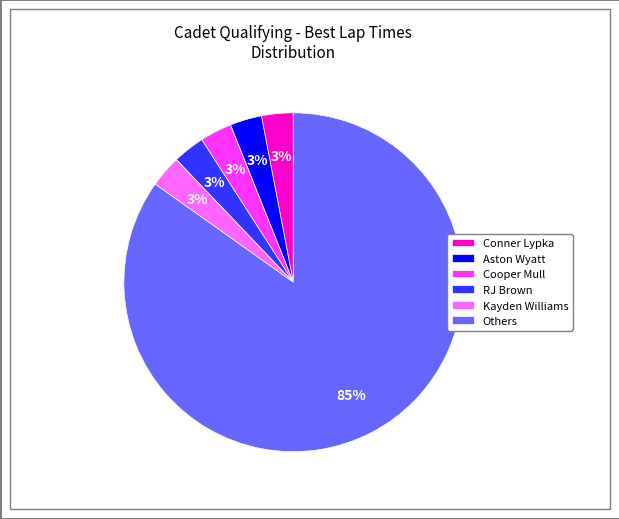

To the nearest percent, what percentage of the pie is Aston Wyatt?

3%